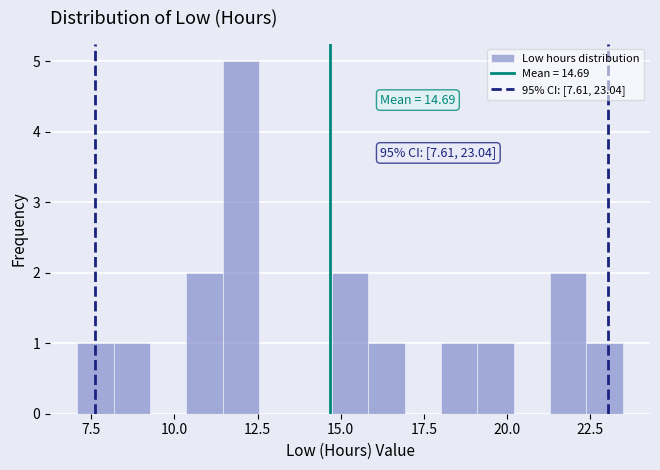

Around what value on the x-axis is the tallest bar? Give the approximate position of its centre, as read against the axis.

12.0